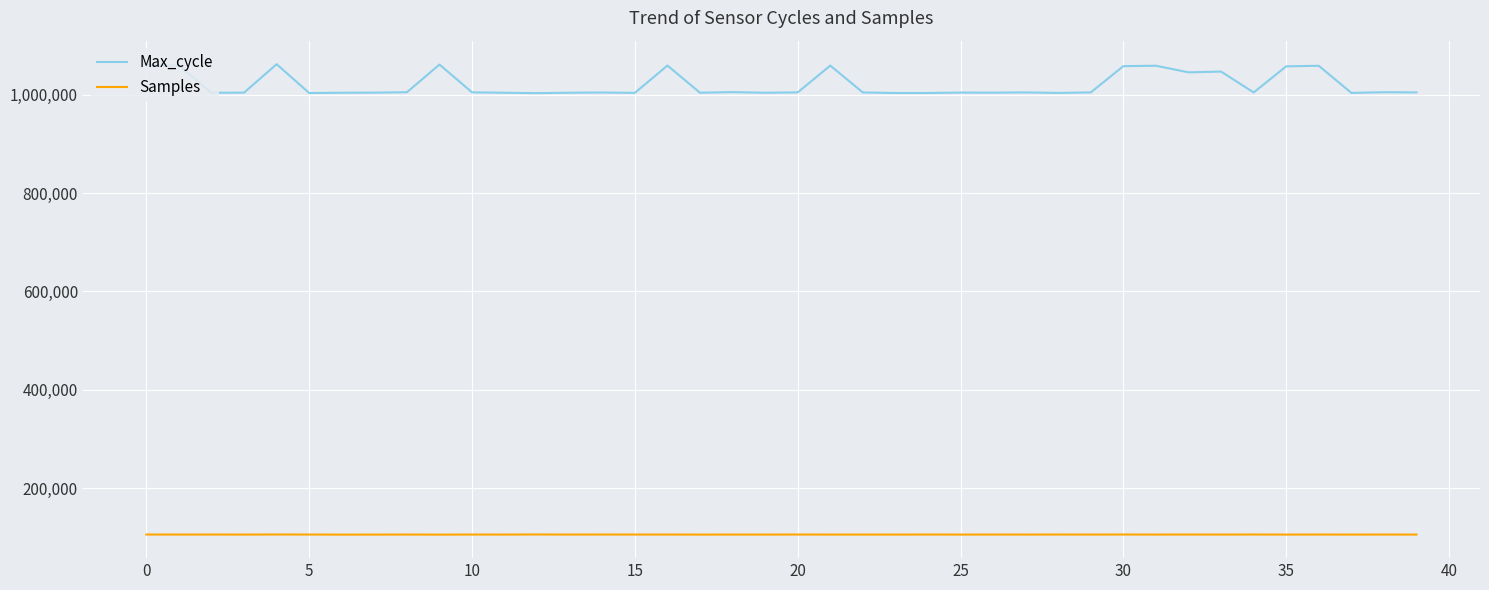

Which series has the largest range (max minus min)?

Max_cycle